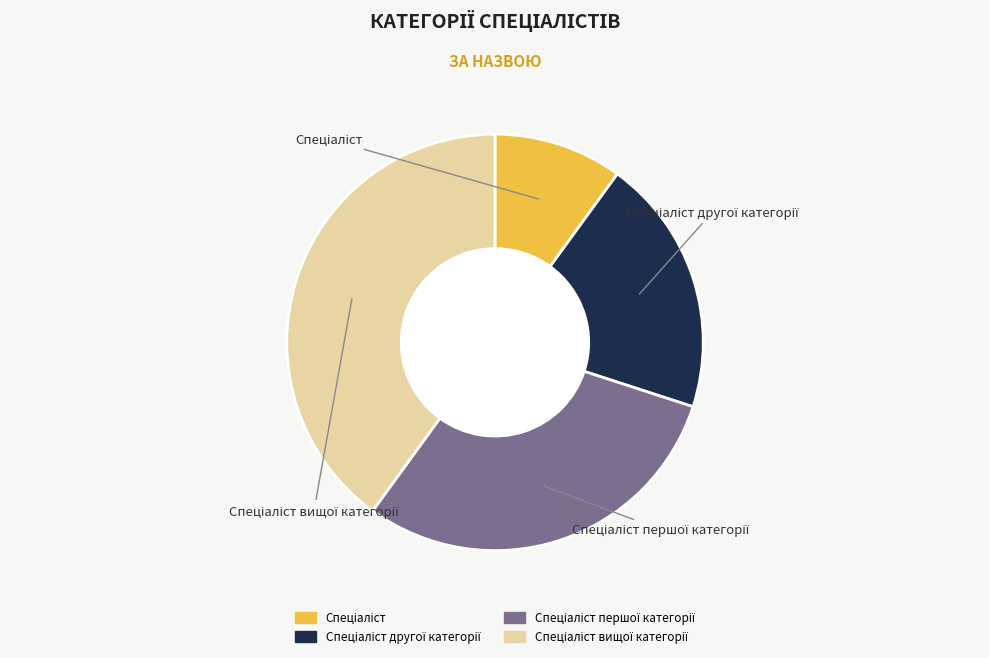

Is there a majority slice in this chart?

No